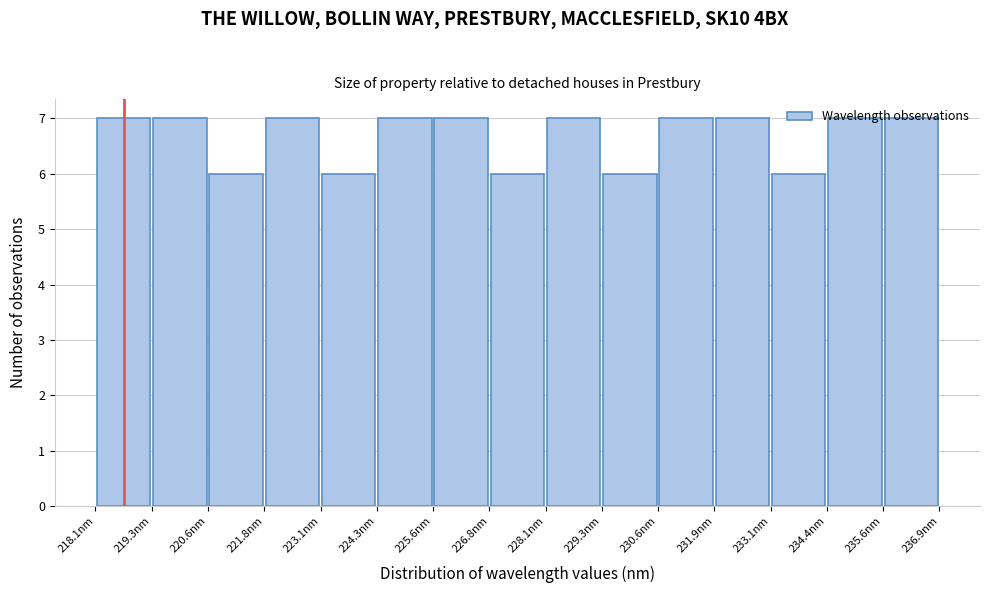

Reading left to right, transcribe this chart: for each bar, give the range it covers on the x-axis and its height. Neither the bar edges nor the heights are printed on the chart, so give them approximately, as read against the axes.

218.0 to 219.4: 7
219.4 to 220.6: 7
220.6 to 221.8: 6
221.8 to 223.0: 7
223.0 to 224.4: 6
224.4 to 225.6: 7
225.6 to 226.8: 7
226.8 to 228.0: 6
228.0 to 229.4: 7
229.4 to 230.6: 6
230.6 to 231.8: 7
231.8 to 233.2: 7
233.2 to 234.4: 6
234.4 to 235.6: 7
235.6 to 236.8: 7